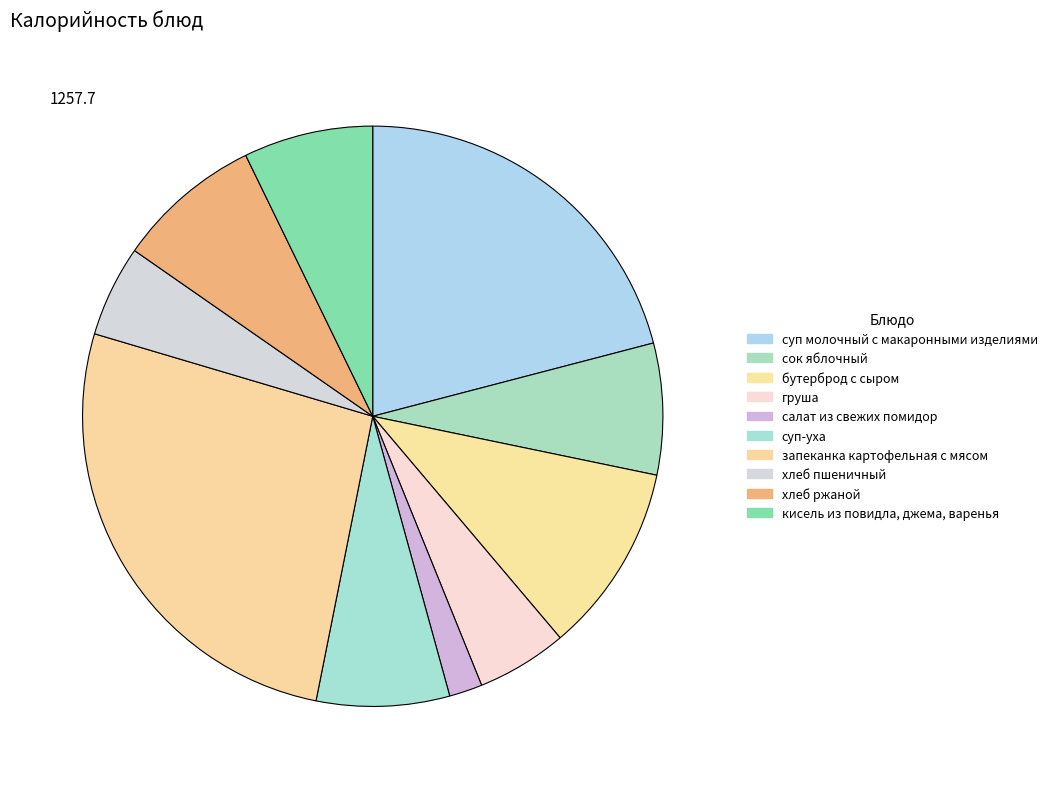

What portion of the pie excludes кисель из повидла, джема, варенья?

92.8%